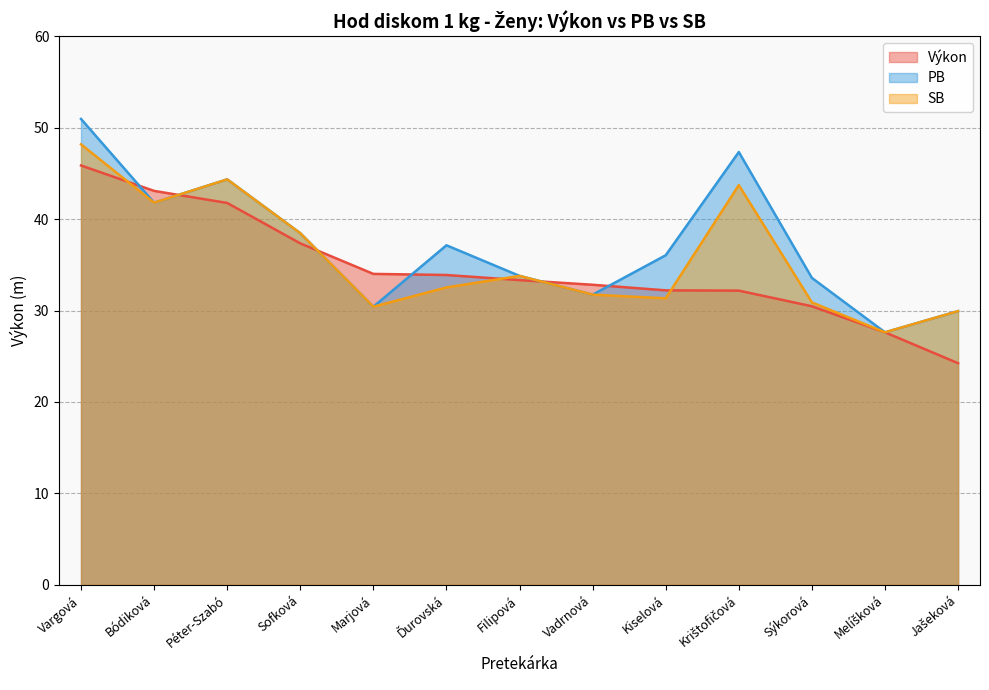

Which series ends up on top after the final intersection of PB and Výkon?

PB